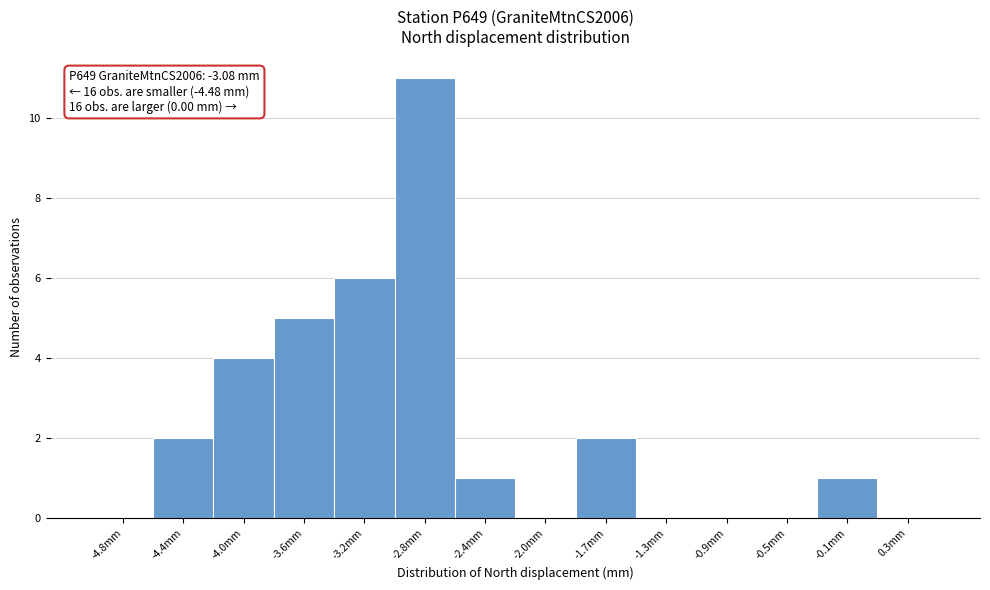

Over which range of the x-axis is the bar tallest?

-3.00 to -2.65